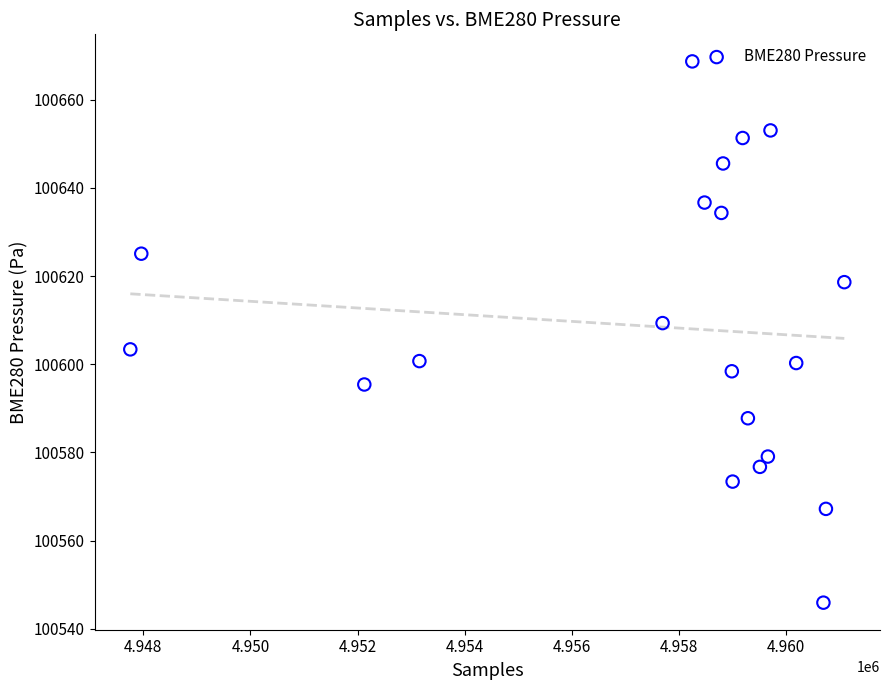

What is the range of Y values (max minus min)?

122.8